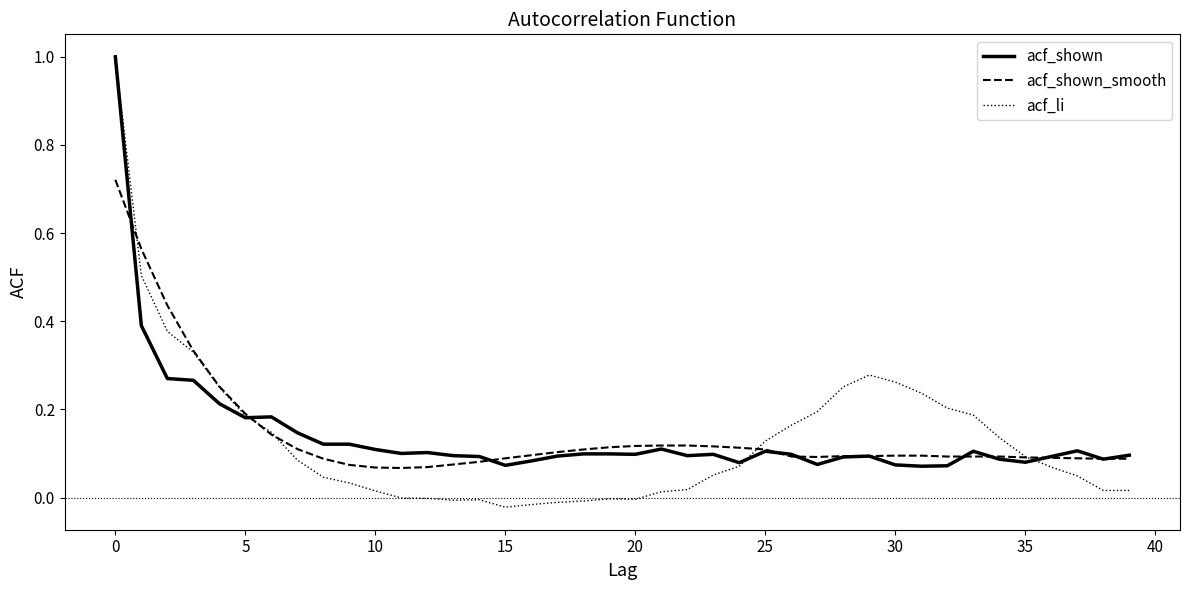

What is the greatest value displayed?

1.0